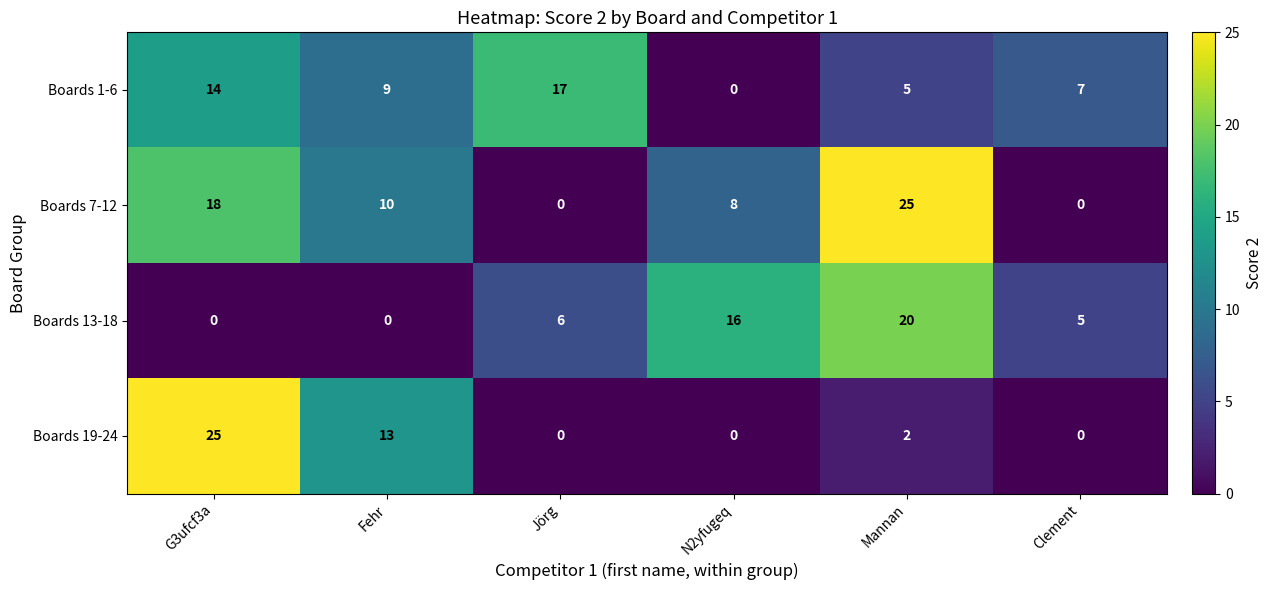

Between Jörg and Mannan, which series saw the biggest shift?

Boards 7-12